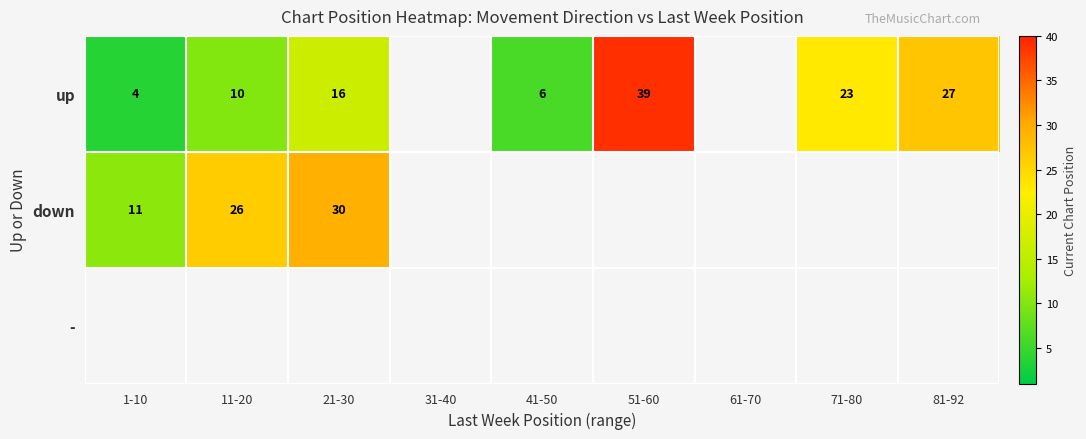

What is the difference between the up values at 71-80 and 51-60?

16.0